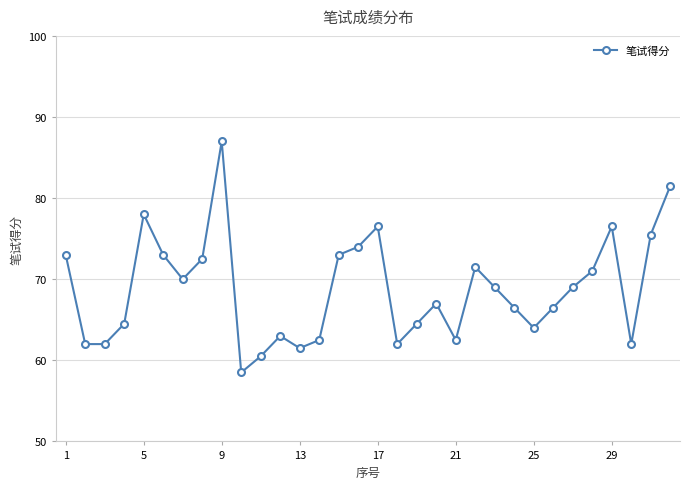

Reading right to left, transcribe all the data shown in this chart.

81.5	75.5	62.0	76.5	71.0	69.0	66.5	64.0	66.5	69.0	71.5	62.5	67.0	64.5	62.0	76.5	74.0	73.0	62.5	61.5	63.0	60.5	58.5	87.0	72.5	70.0	73.0	78.0	64.5	62.0	62.0	73.0